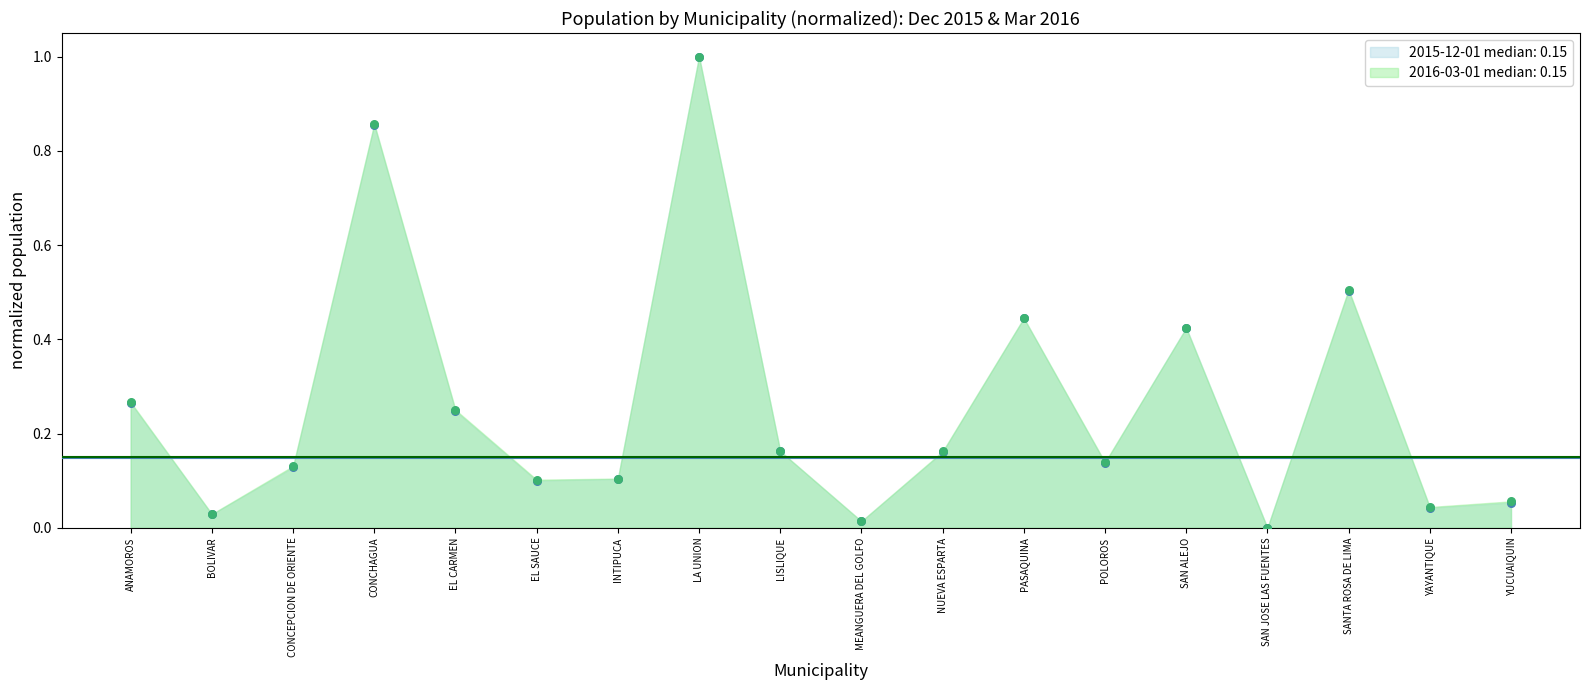

Which series has the largest Y range (max minus min)?

2015-12-01